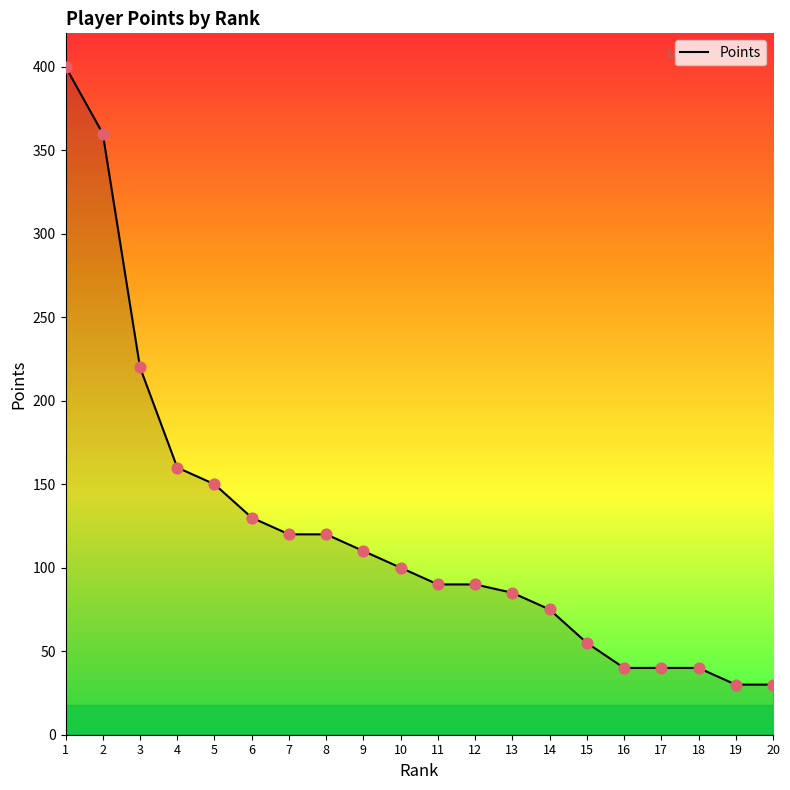

Between 13 and 1, which is larger?

1